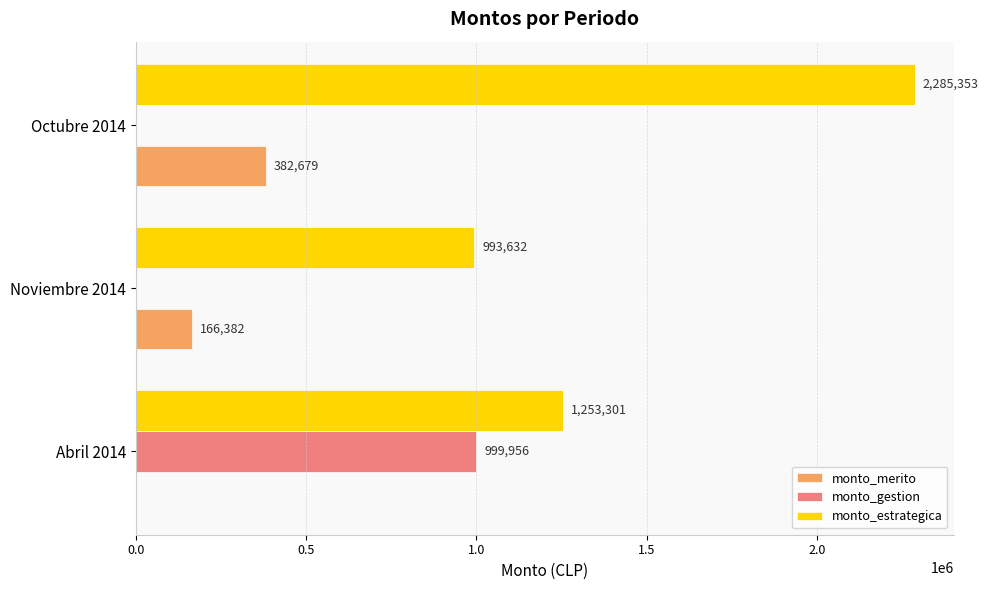

How many categories are shown in the chart?

3